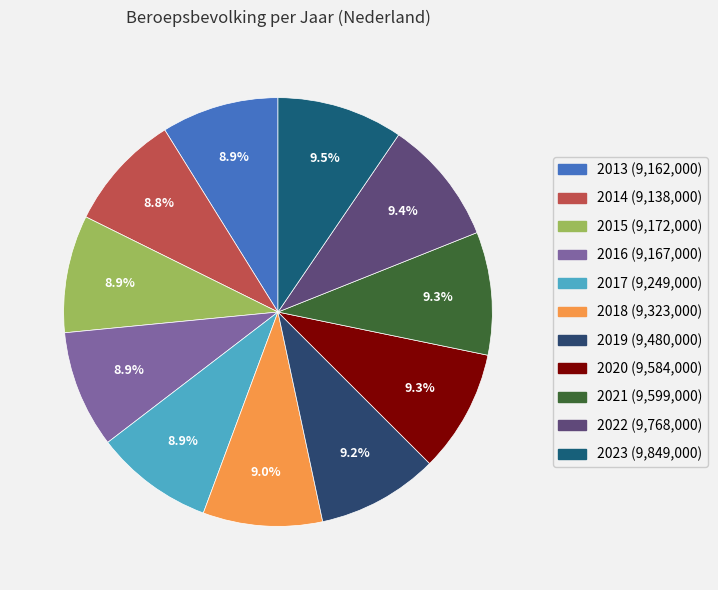

Rank the categories by value from highest to lowest.

2023, 2022, 2021, 2020, 2019, 2018, 2017, 2015, 2016, 2013, 2014